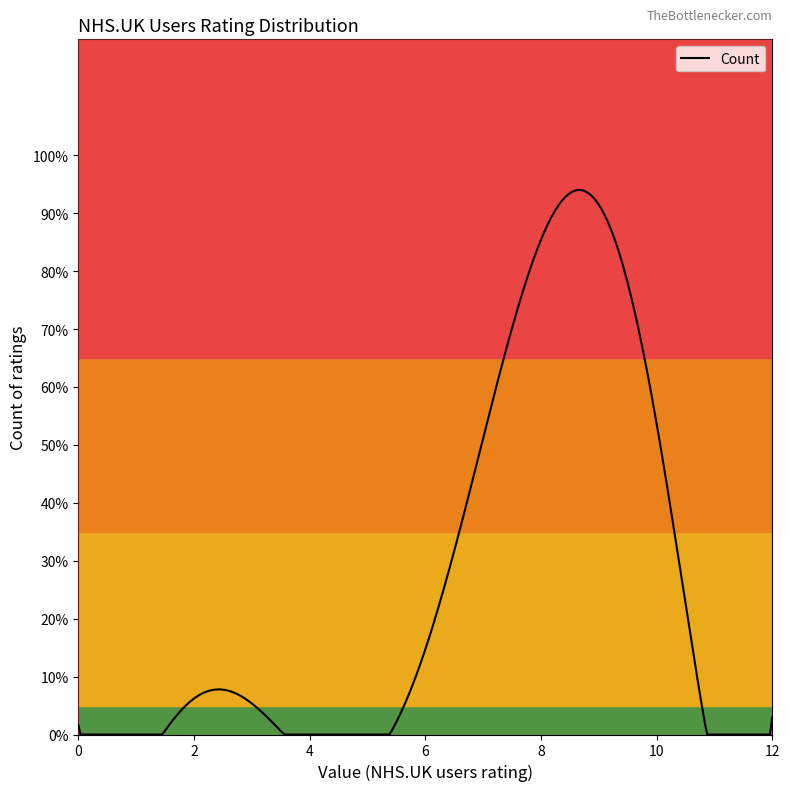

Is this an area chart (filled region under the line)?

No